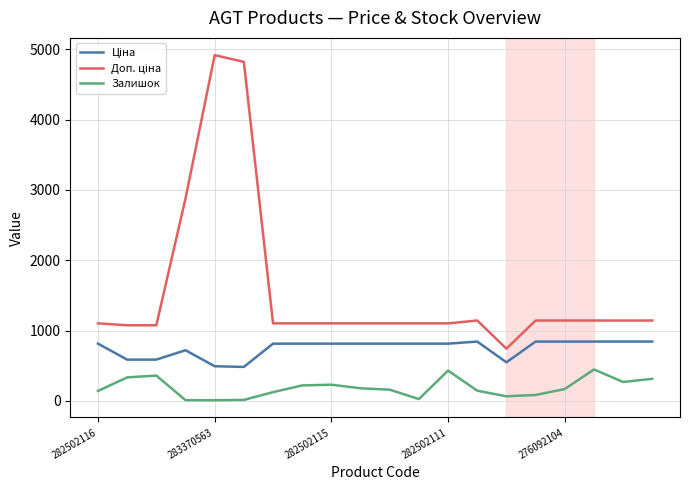

What is the maximum value shown in the chart?

4917.4